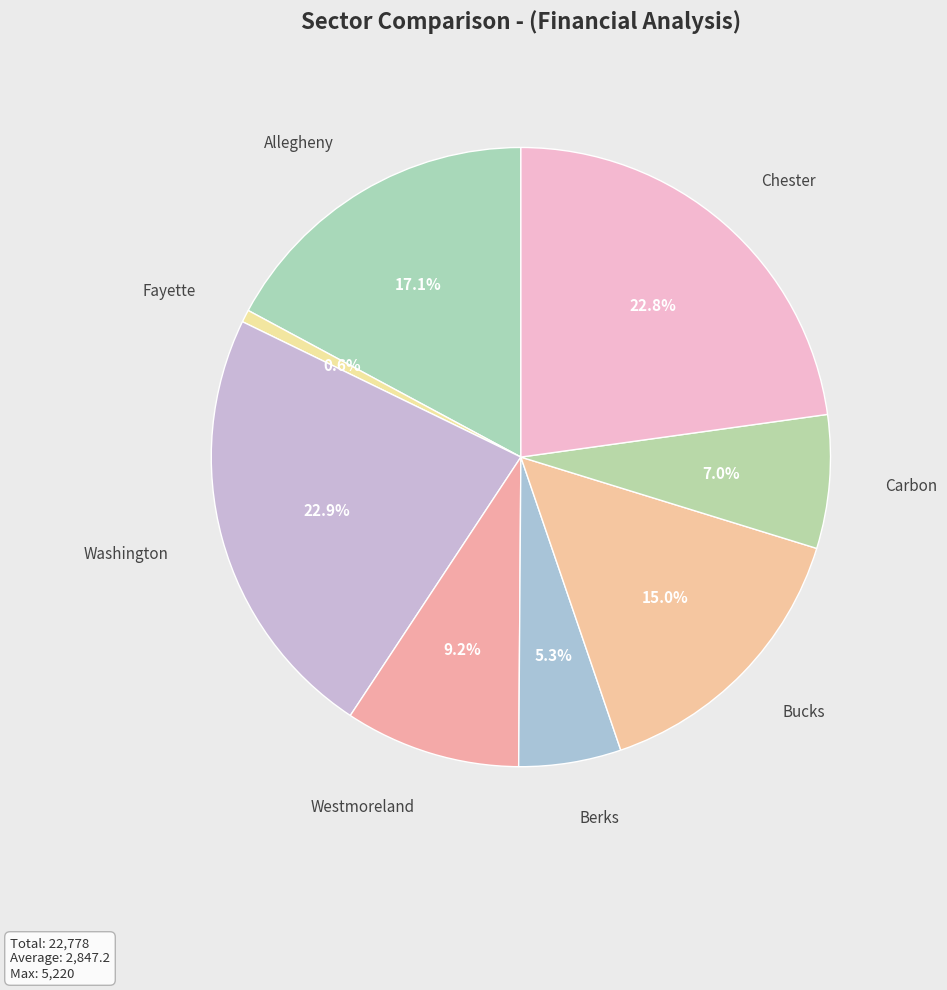

How many segments does this pie chart have?

8